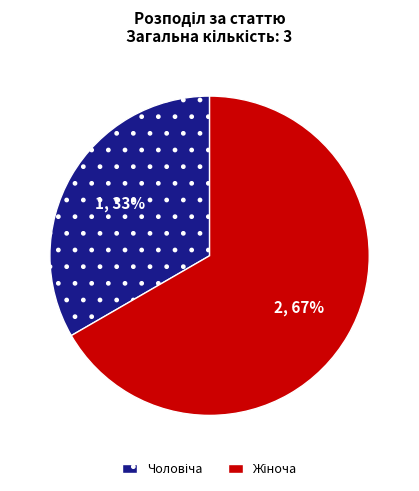

The Жіноча slice represents 53% of the pie. True or false?

False